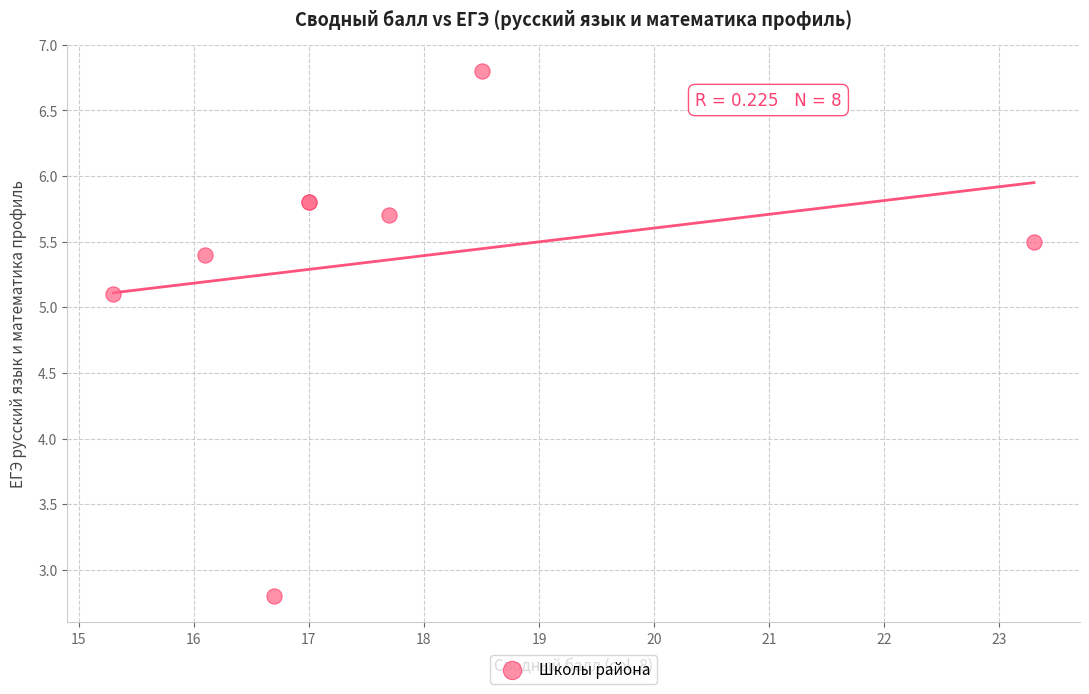

What Y value in the scatter plot is closest to 4?

5.1